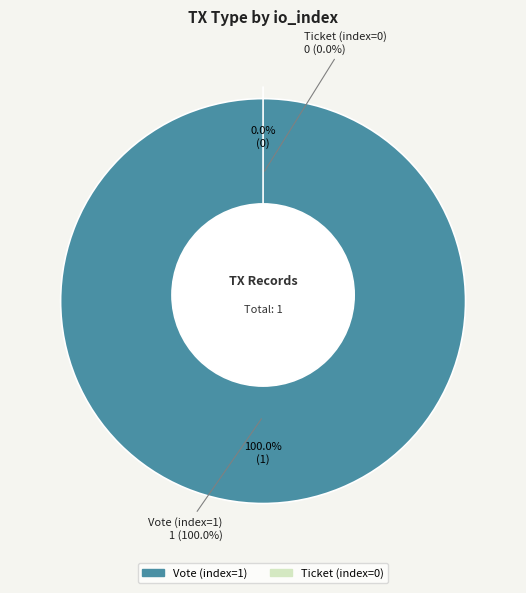

Which slice is the largest?

Vote (index=1)